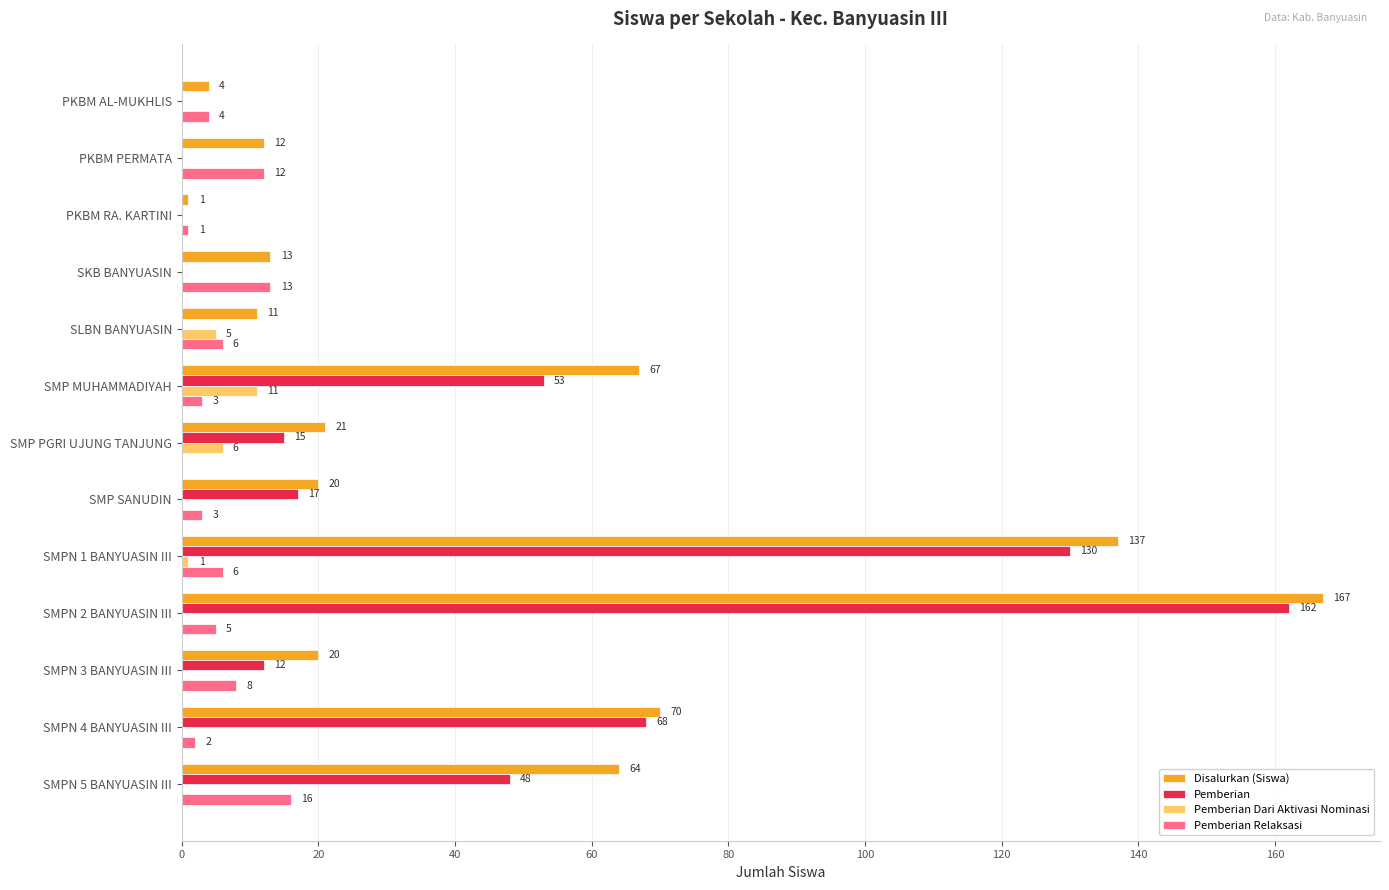

At which category is the sum across all series the highest?

SMPN 2 BANYUASIN III